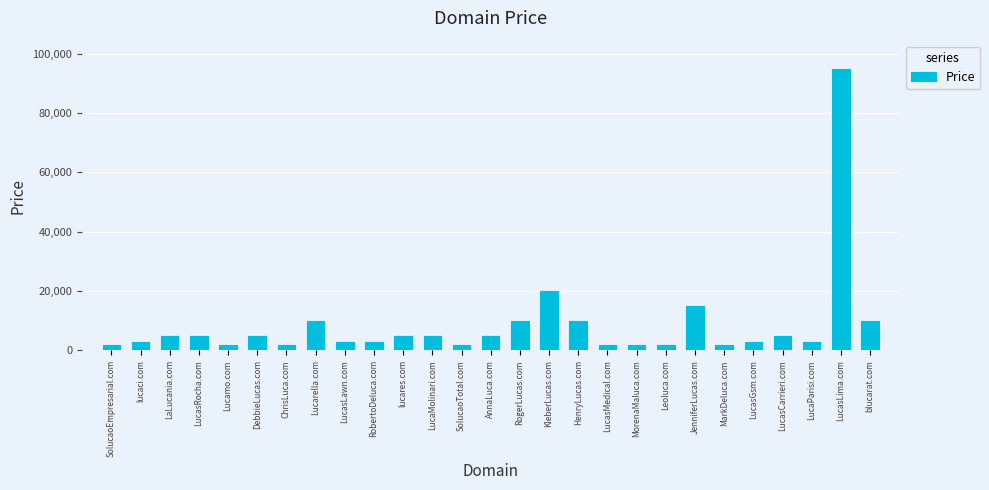

What value does the data have at LucasCarrieri.com?

4888